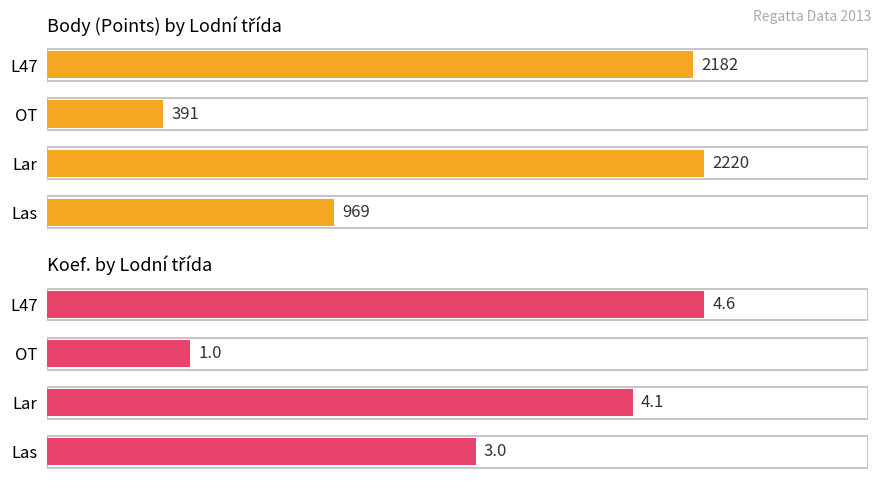

True or false: Avg Body has a value of 125.5 at OT.

False